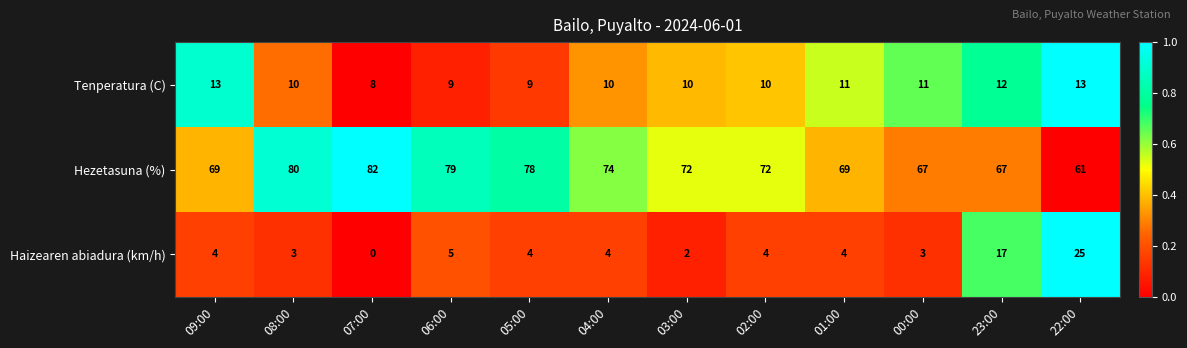

What is the approximate value of Haizearen abiadura (km/h) at 04:00, to the nearest 5?

5